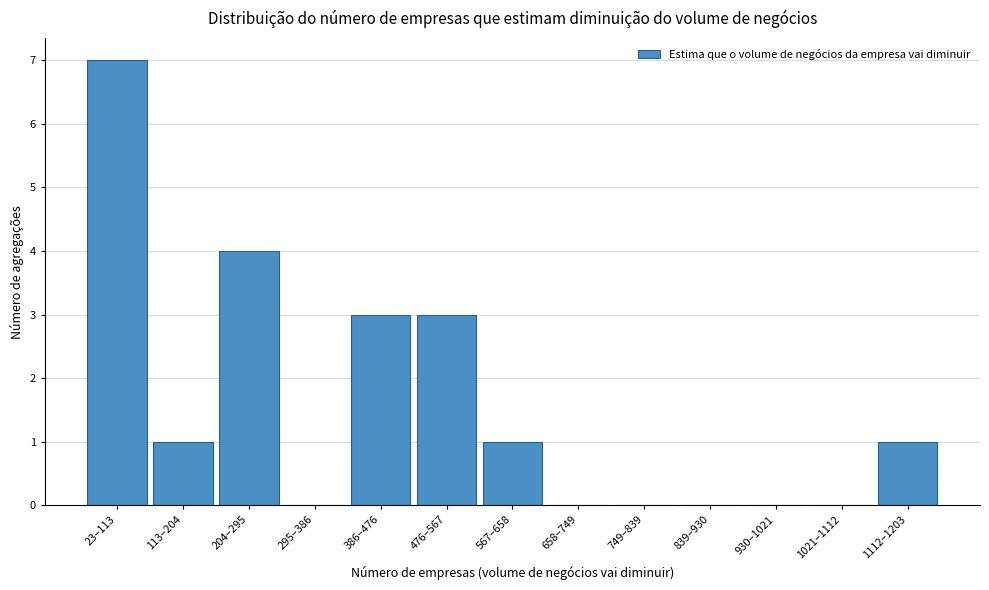

Reading left to right, extract all data points from this chart.

23–113=7	113–204=1	204–295=4	295–386=0	386–476=3	476–567=3	567–658=1	658–749=0	749–839=0	839–930=0	930–1021=0	1021–1112=0	1112–1203=1